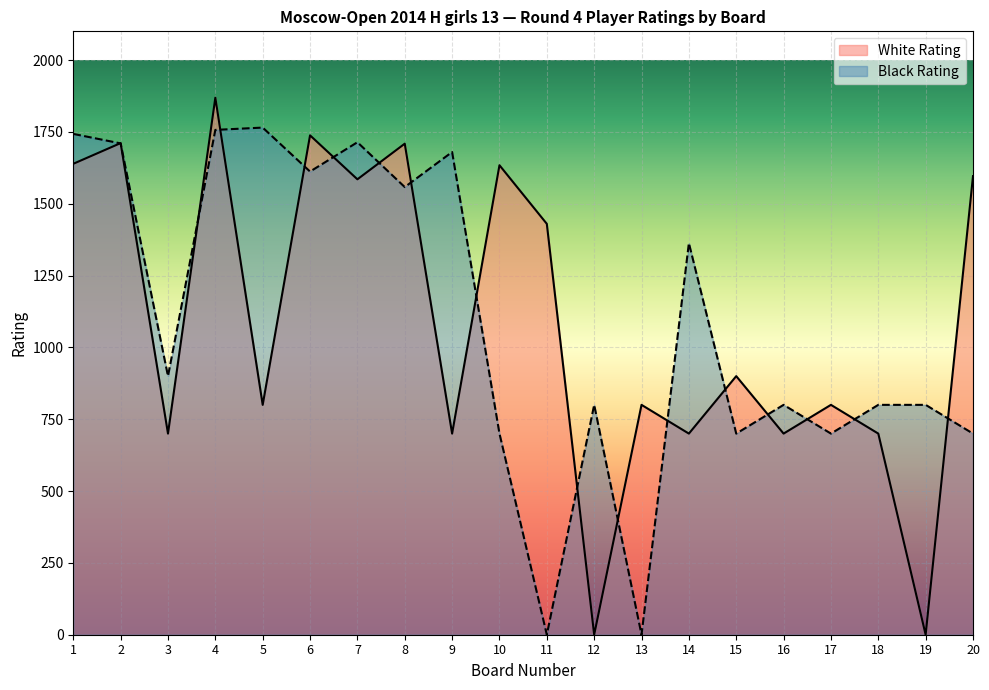

Which series has the largest total across all categories?

Black Rating